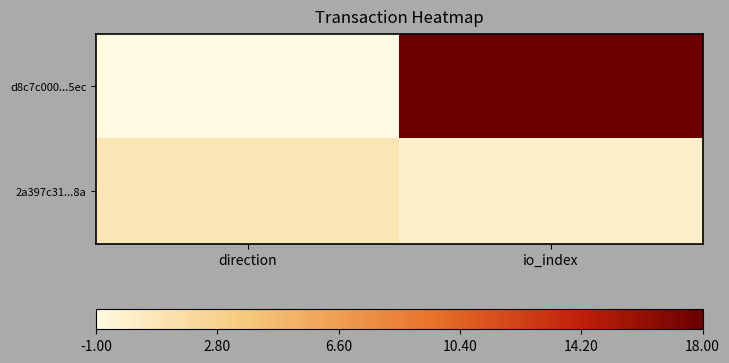

Reading left to right, extract all data points from this chart.

d8c7c000...5ec: direction=-1	io_index=18
2a397c31...8a: direction=1	io_index=0